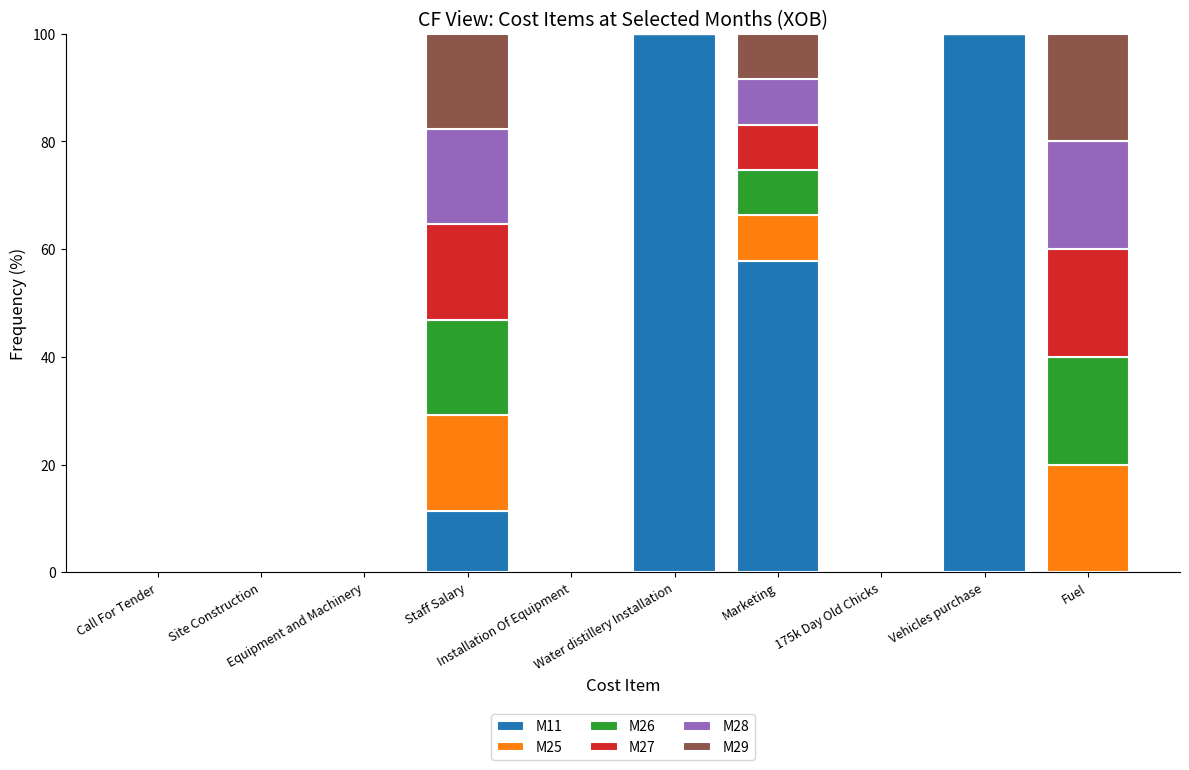

What is the sum of all M11 values?

269.3